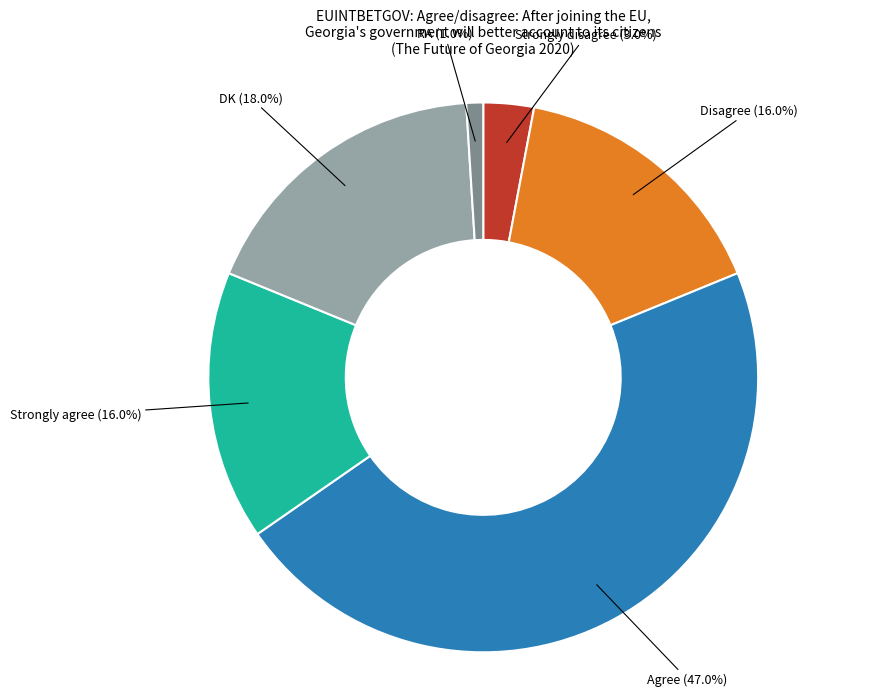

What is the ratio of the value at Agree to the value at Strongly disagree?

15.7